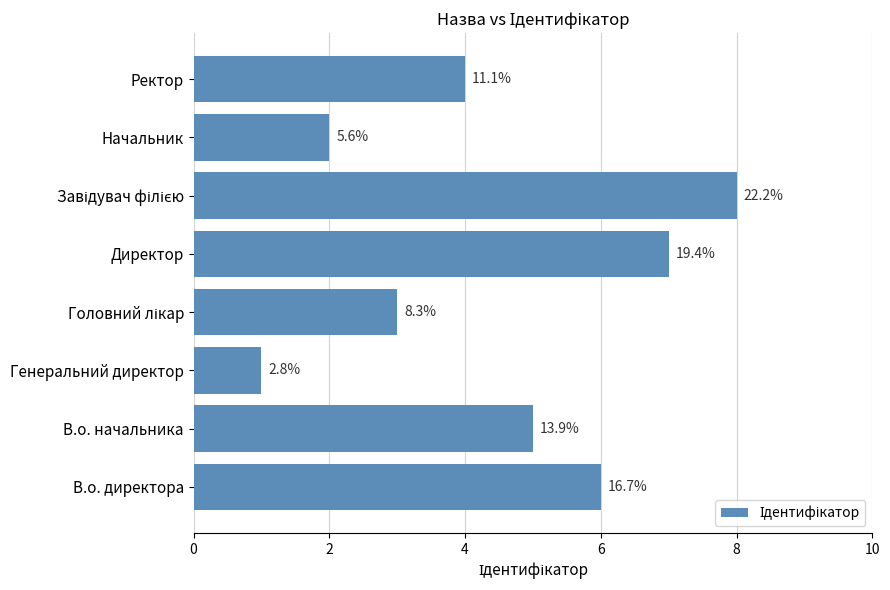

How many bars are there in total?

8